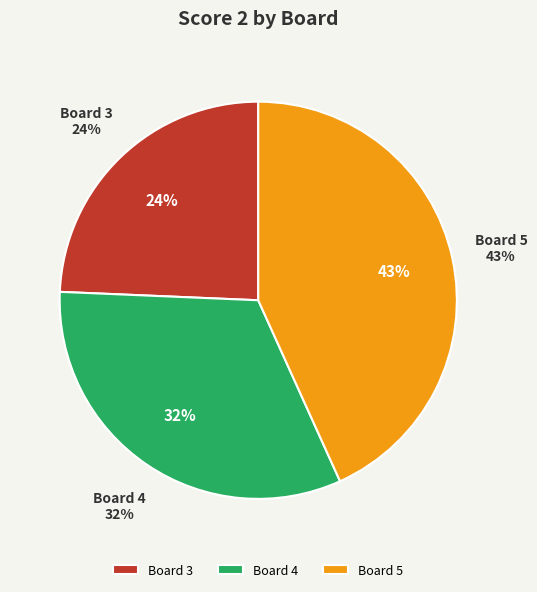

What percentage is the Board 3 slice, to the nearest percent?

24%